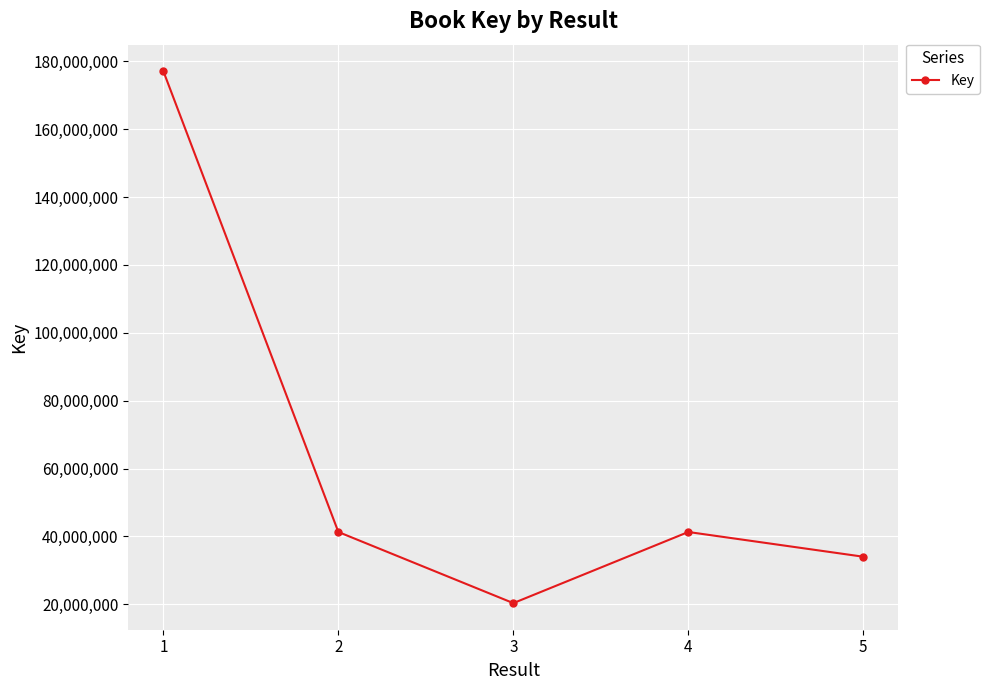

Is it true that the value at 1 is 65581171?

False